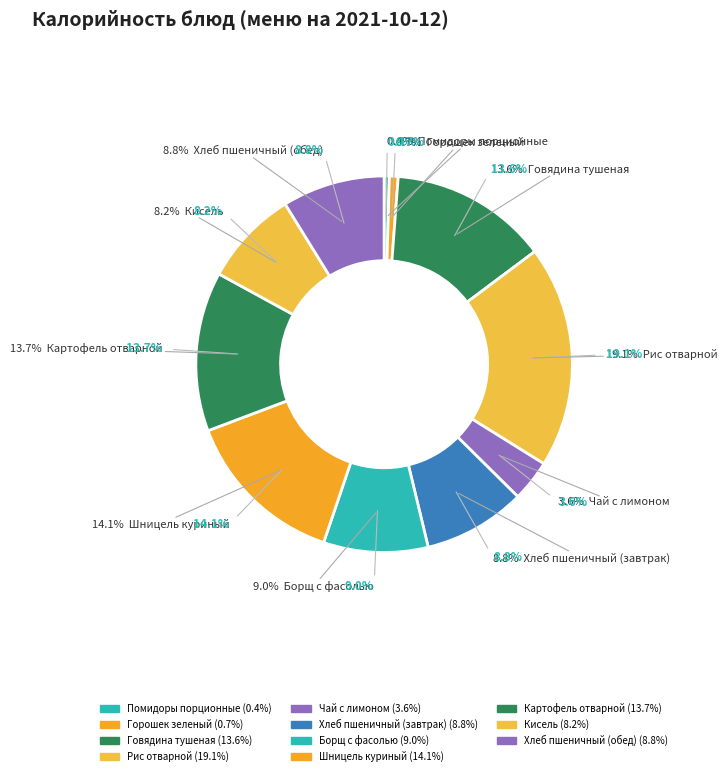

Is it true that Помидоры порционные is 0% of the pie?

True